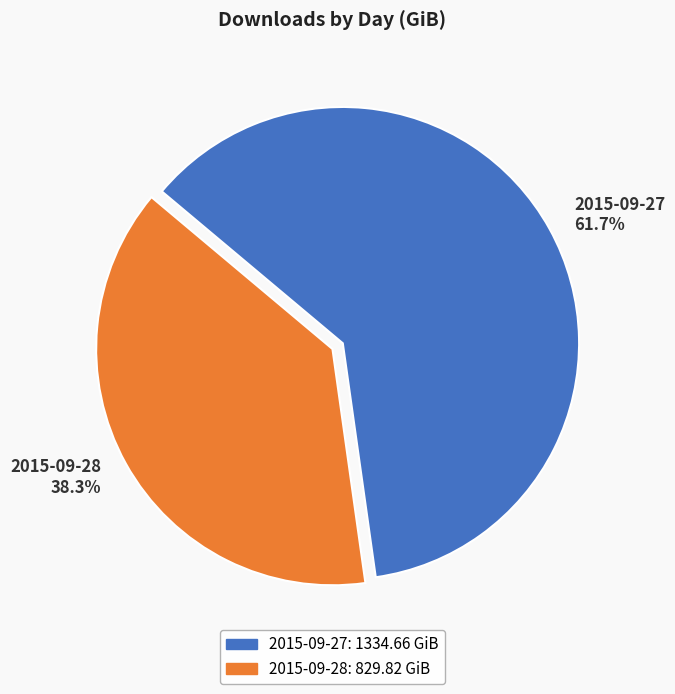

Which slice is the smallest?

2015-09-28